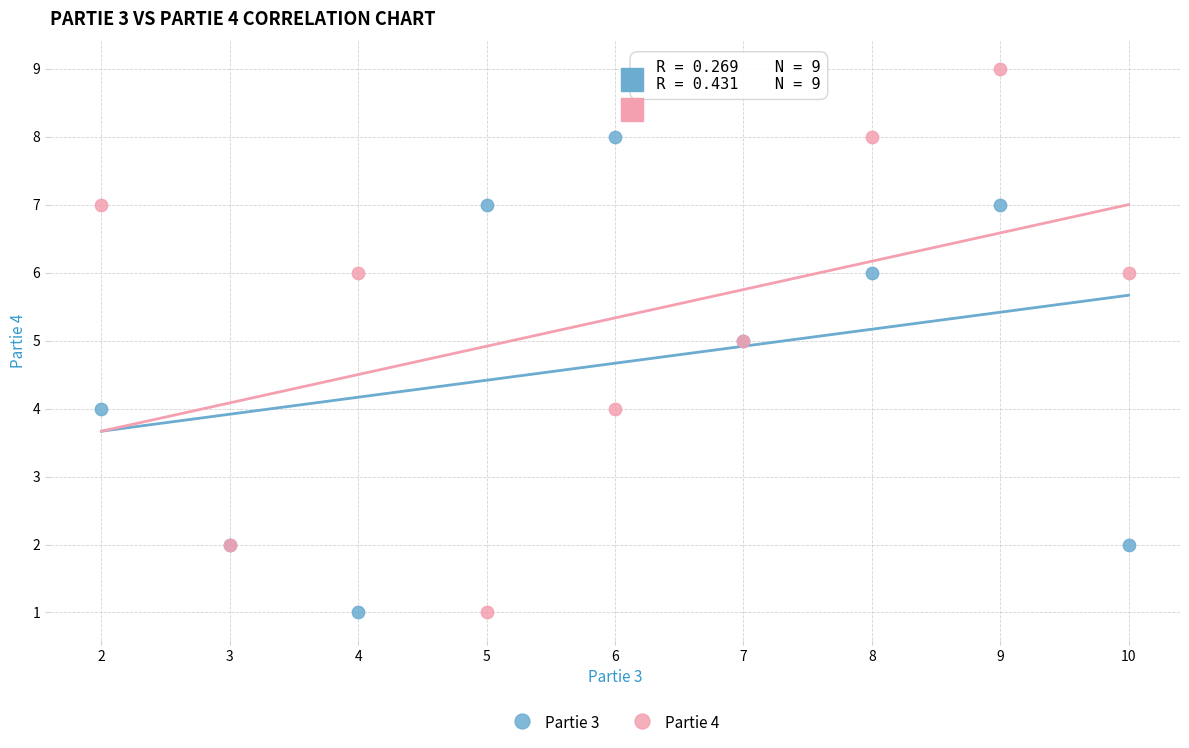

What are all the series names shown in the legend?

Partie 3, Partie 4